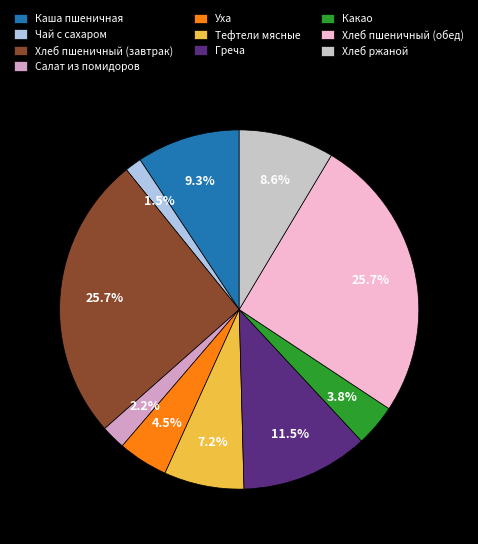

How many segments does this pie chart have?

10